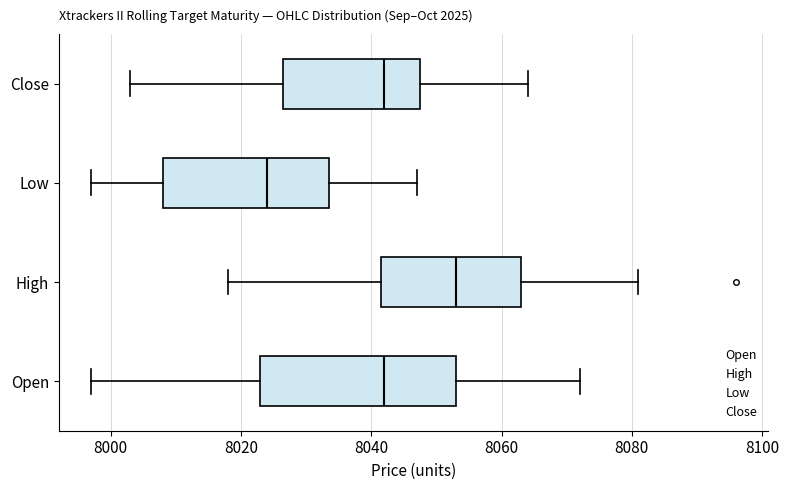

Reading bottom to top, read every box against the x-axis: the position of its median line, the range the box covers, and the ends of its whiskers. The values are not printed on the chart, so give them approximately, as read against the axis.

Open: median 8042, box 8024 to 8054, whiskers 7998 to 8072
High: median 8054, box 8042 to 8064, whiskers 8018 to 8082
Low: median 8024, box 8008 to 8034, whiskers 7998 to 8048
Close: median 8042, box 8026 to 8048, whiskers 8004 to 8064